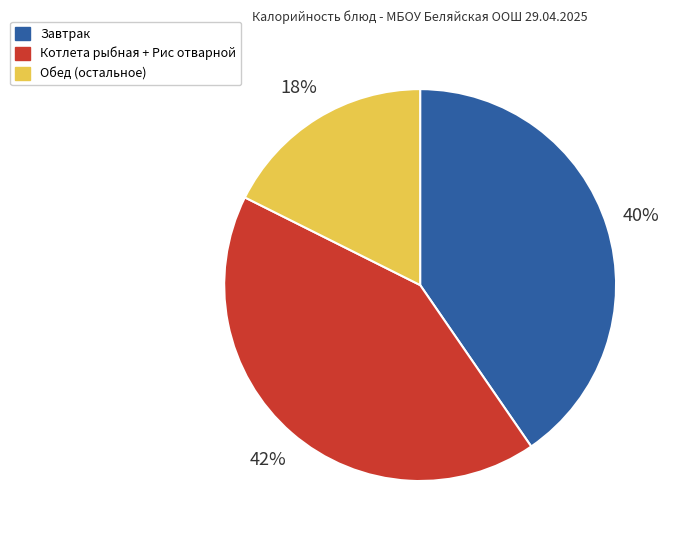

To the nearest percent, what is the difference between the largest and smallest slice percentages?

24%